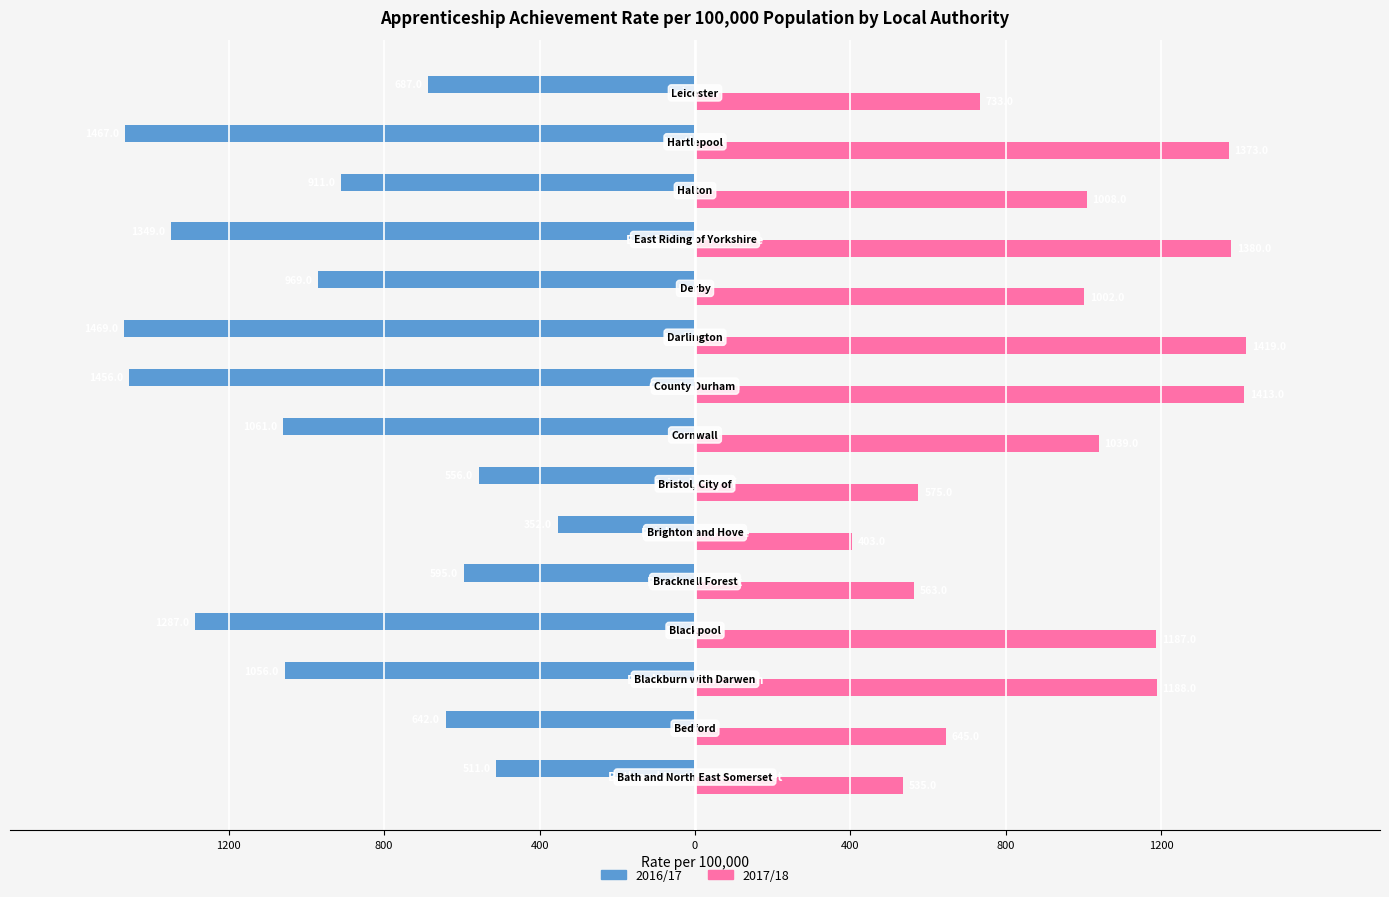

What are all the series names shown in the legend?

2016/17, 2017/18